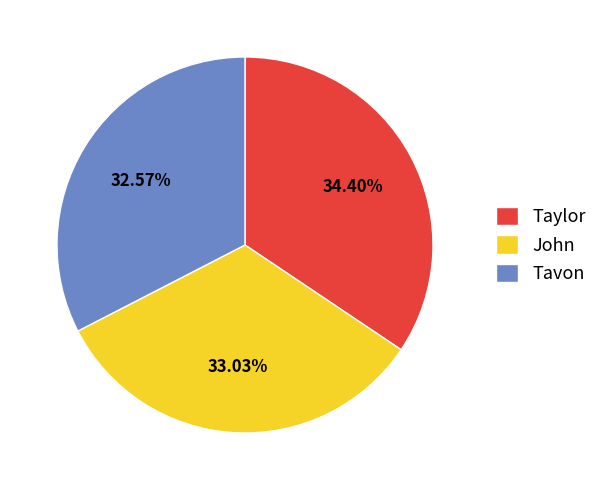

Is there a majority slice in this chart?

No